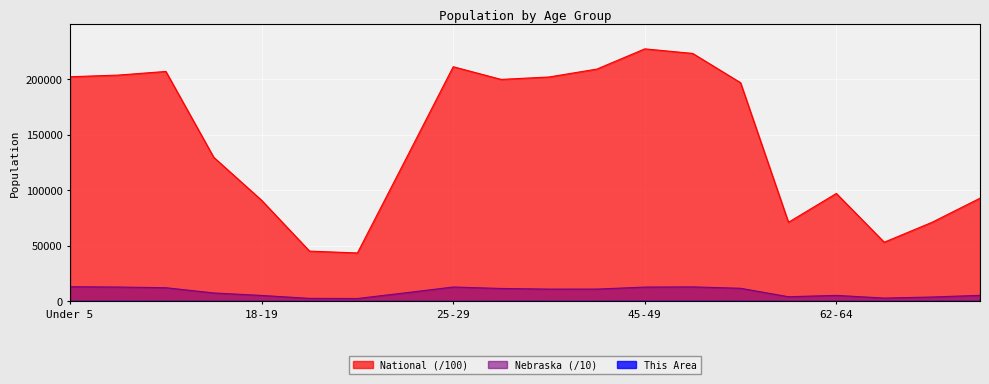

In National, how many points are higher than both neighbors (excluding endpoints)?

4